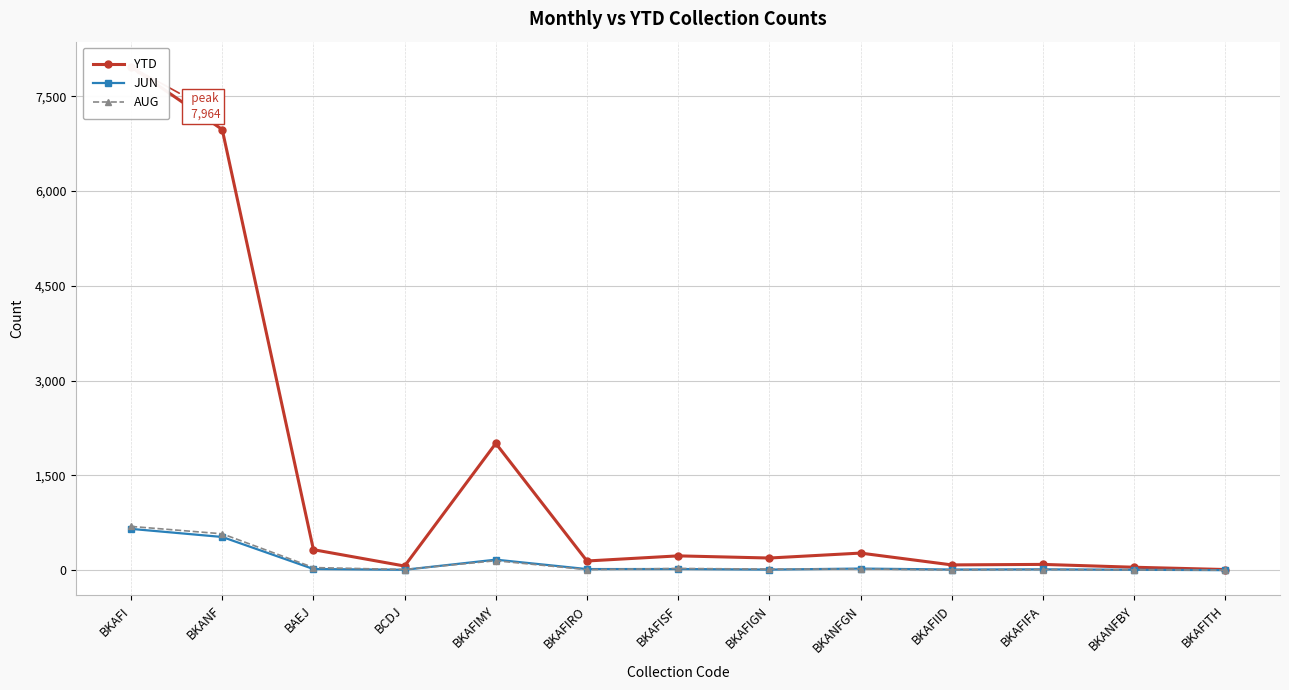

Is the value of YTD at BKAFITH greater than the value of JUN at BKANFBY?

Yes